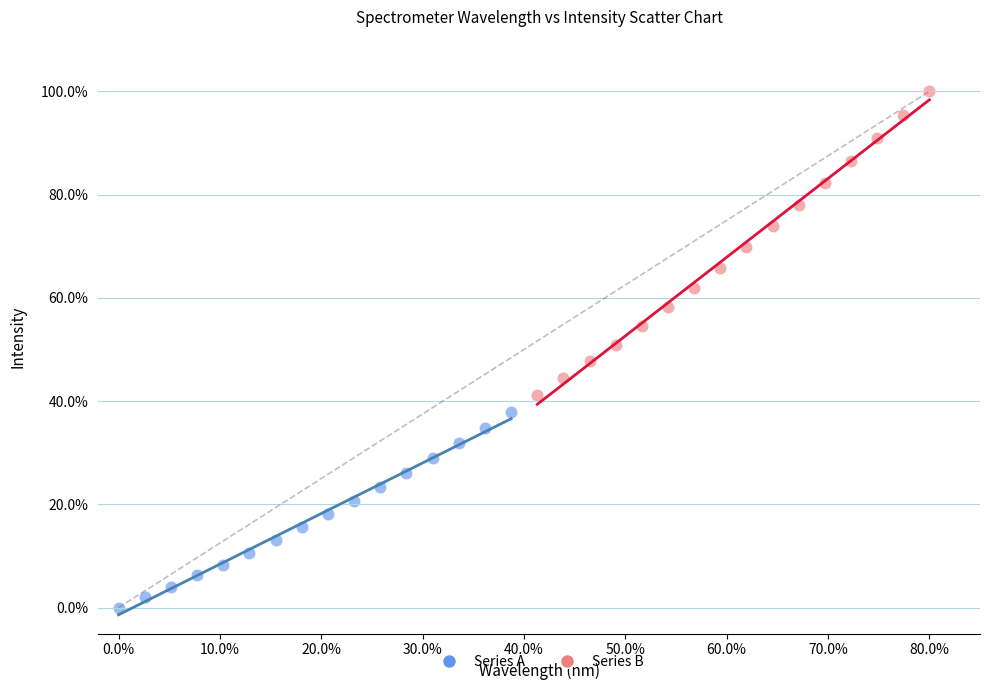

Which series reaches the maximum Y coordinate?

Series B